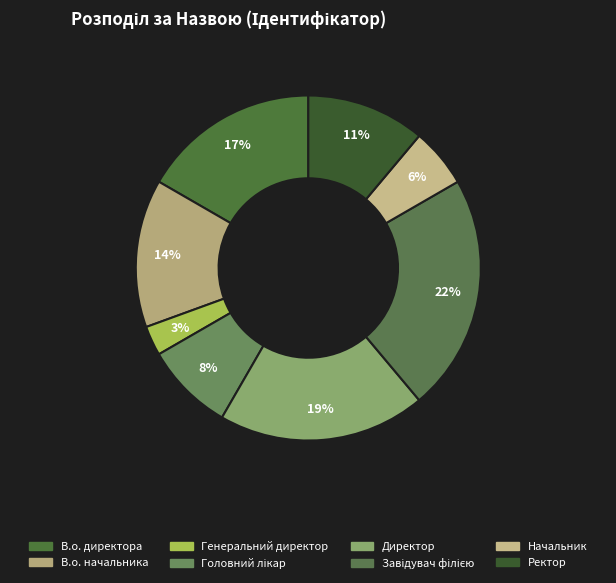

Between Директор and Генеральний директор, which is larger?

Директор